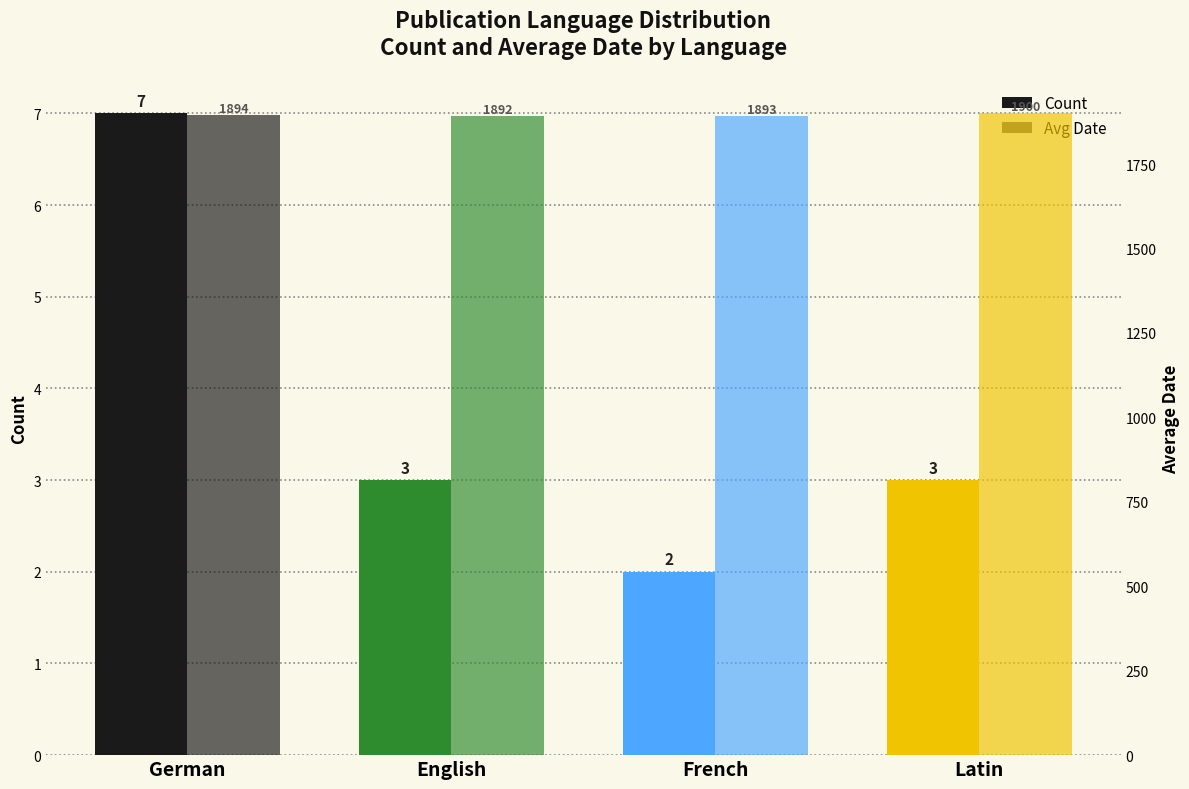

What is the sum of all Avg Date values?

7579